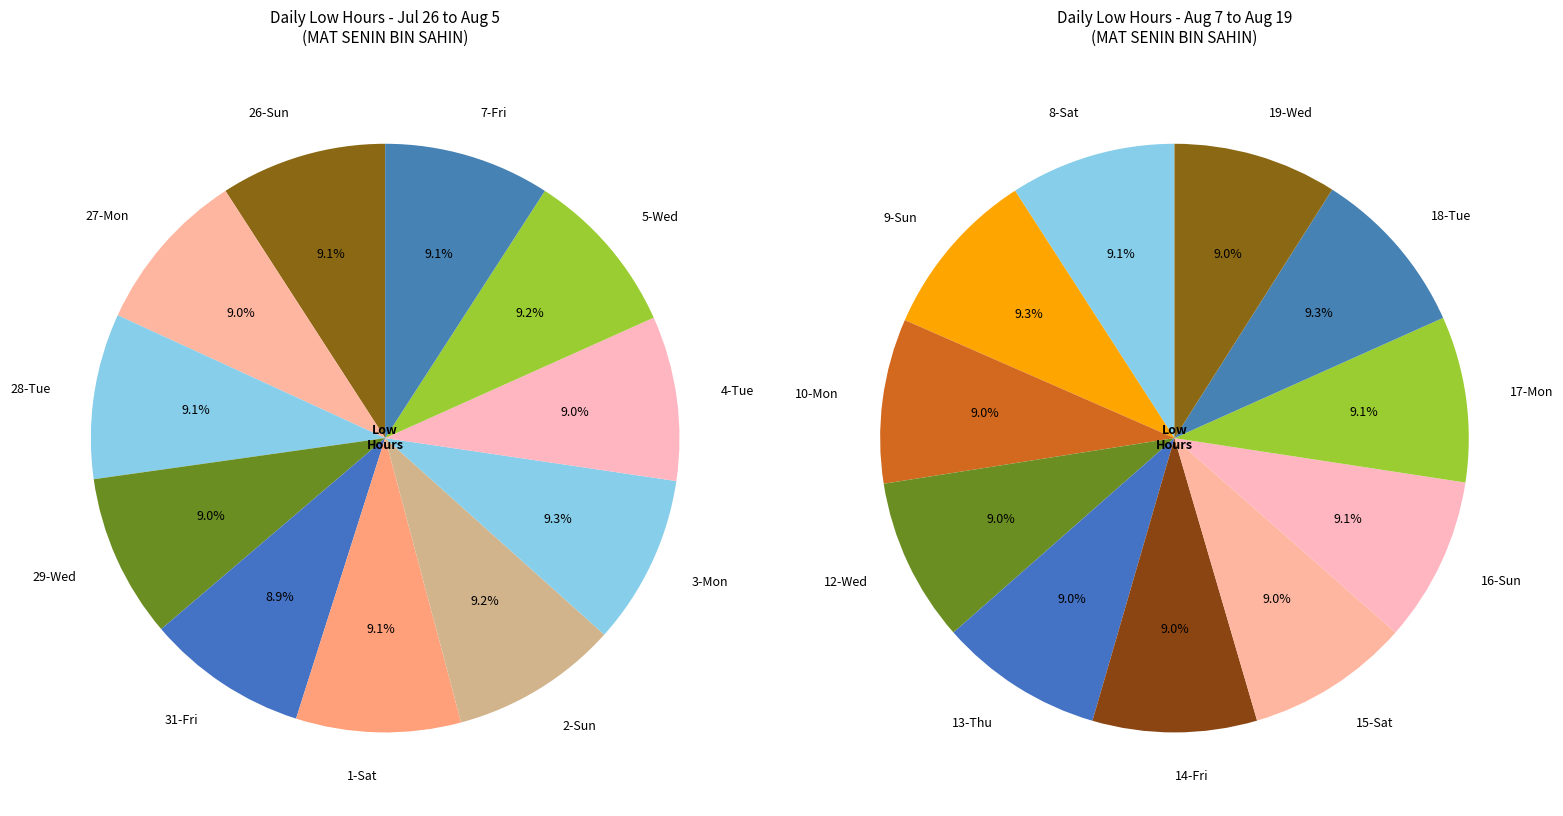

Does any single category account for the majority?

No